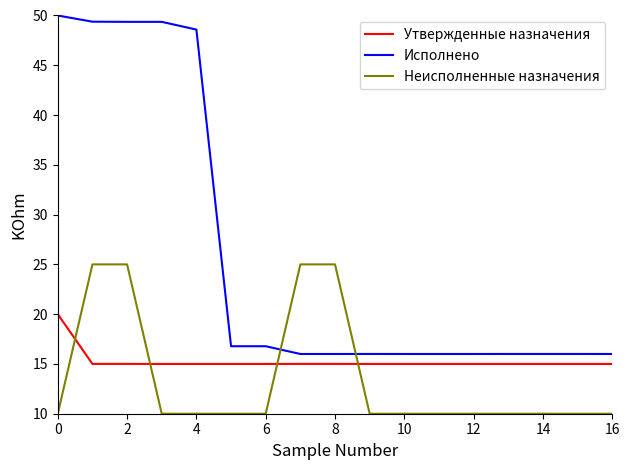

What is the maximum value for Исполнено?

50.0